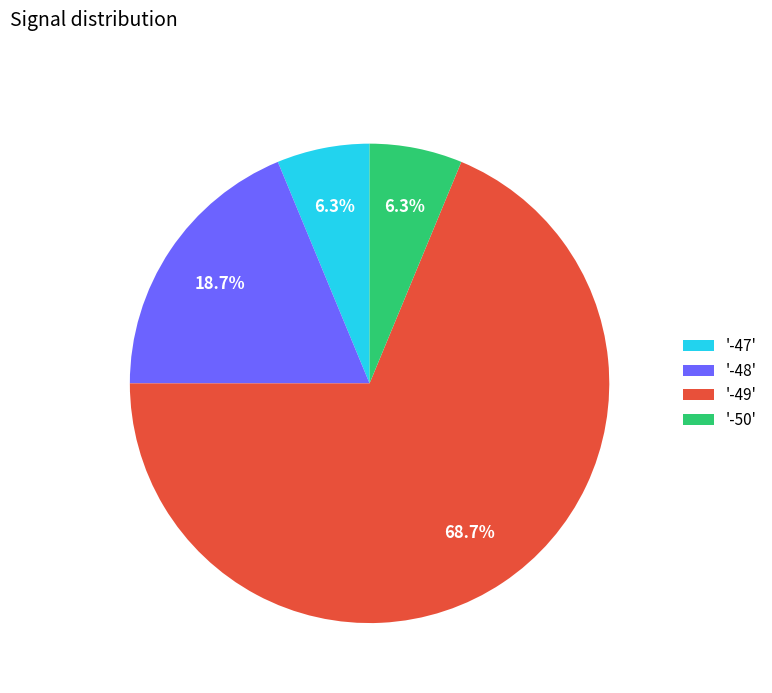

How many slices are in this pie chart?

4